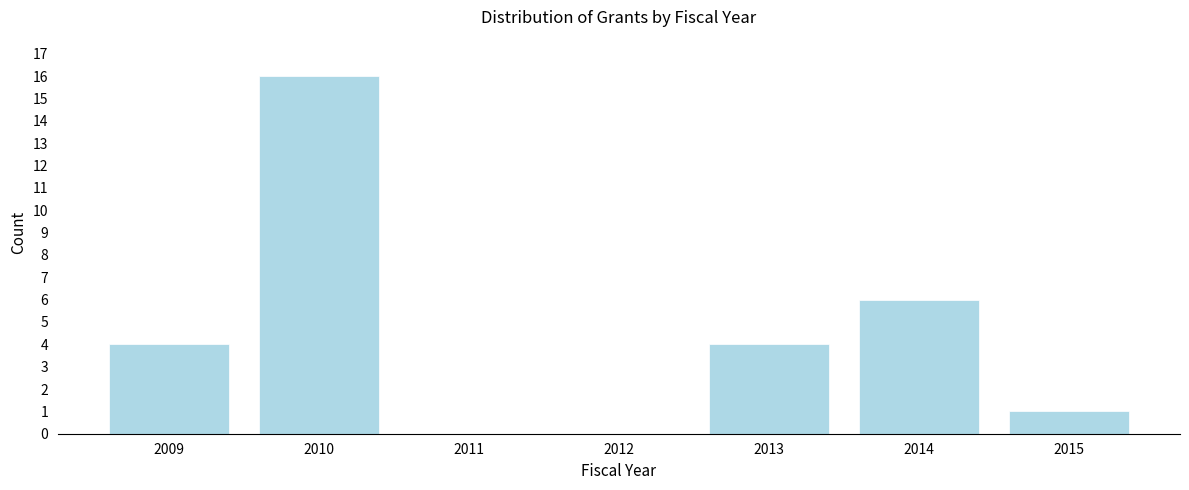

Reading left to right, transcribe all the data shown in this chart.

2009=4	2010=16	2011=0	2012=0	2013=4	2014=6	2015=1